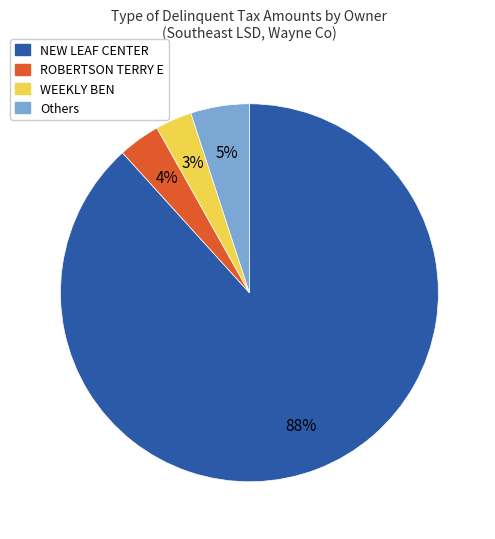

Does NEW LEAF CENTER represent more than half of the total?

Yes